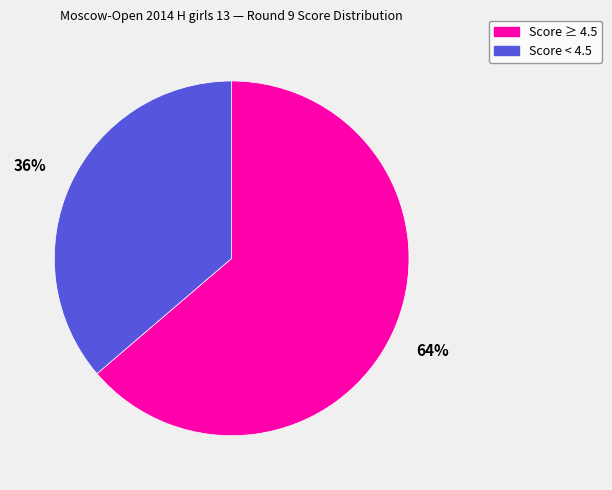

Rank the categories by value from highest to lowest.

Score ≥ 4.5, Score < 4.5